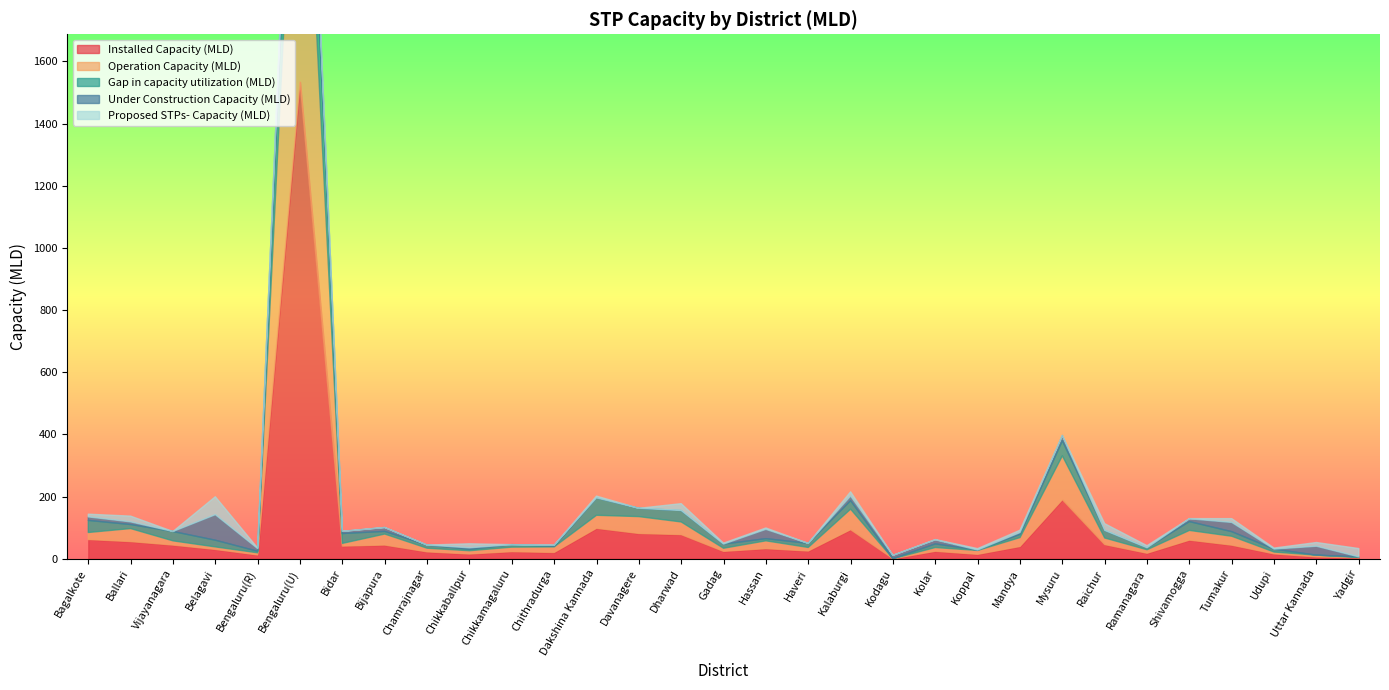

Which series has the largest total across all categories?

Installed Capacity (MLD)